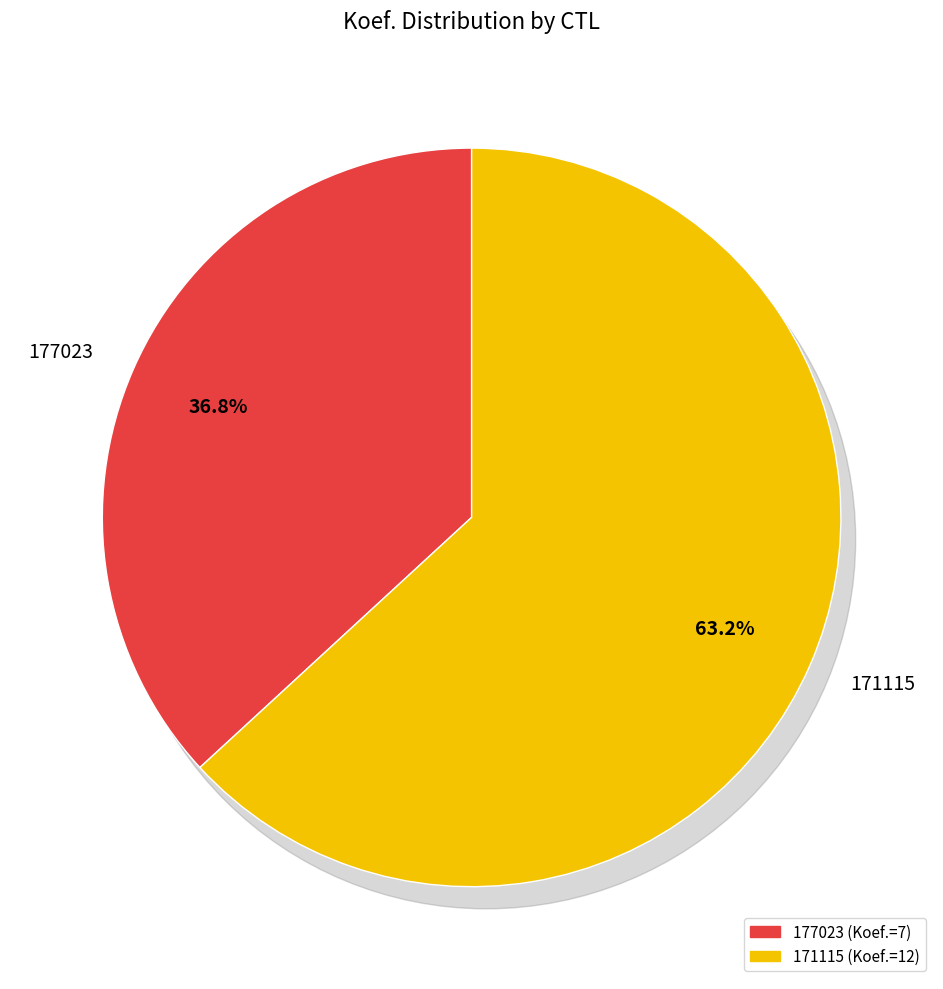

What is the majority slice?

171115